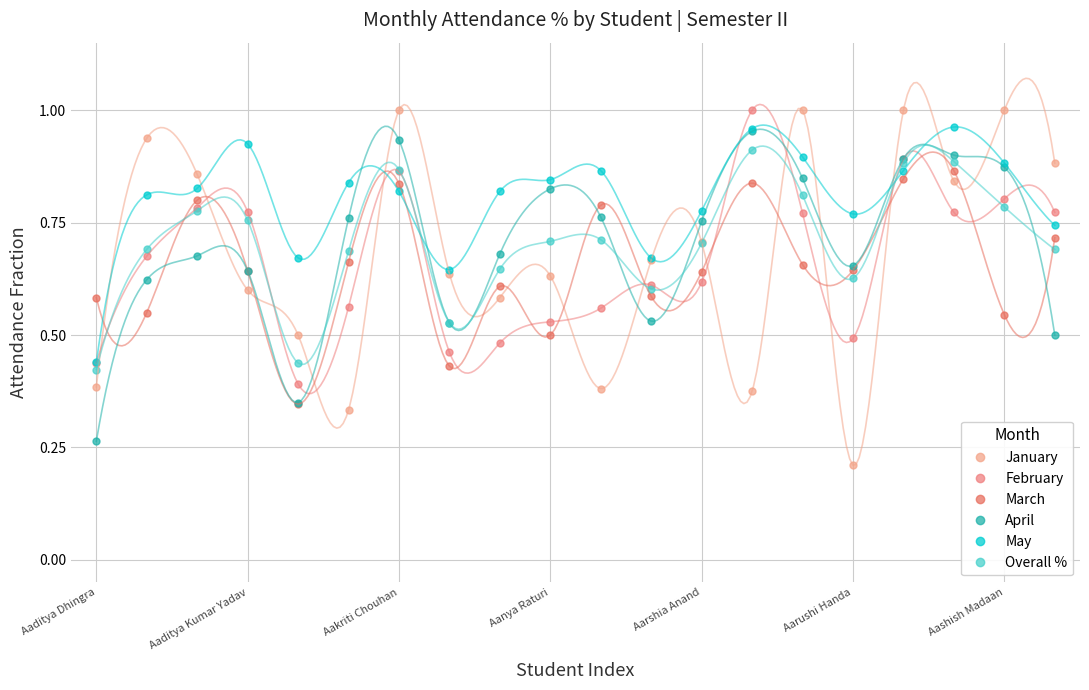

At which label does January reach its peak?

Aakriti Chouhan